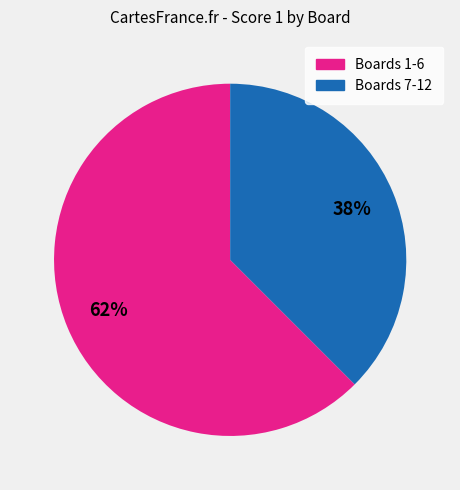

Does any single category account for the majority?

Yes